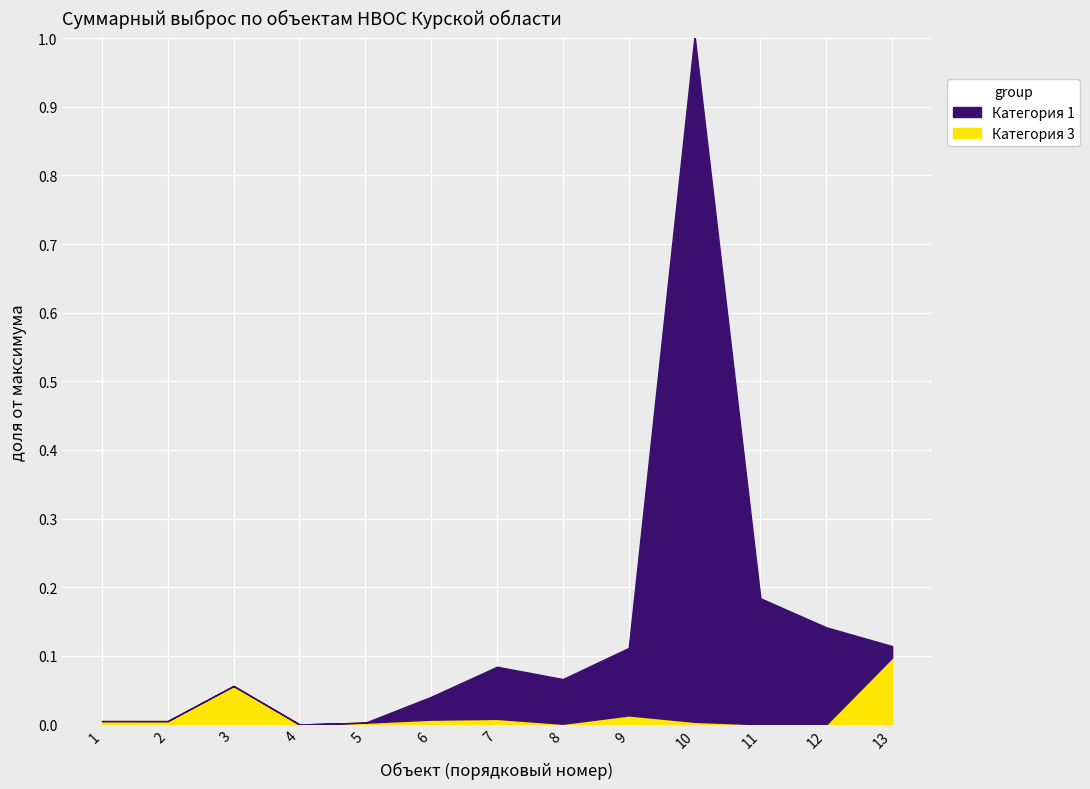

Rank the series by their average value, from highest to lowest.

Категория 1, Категория 3